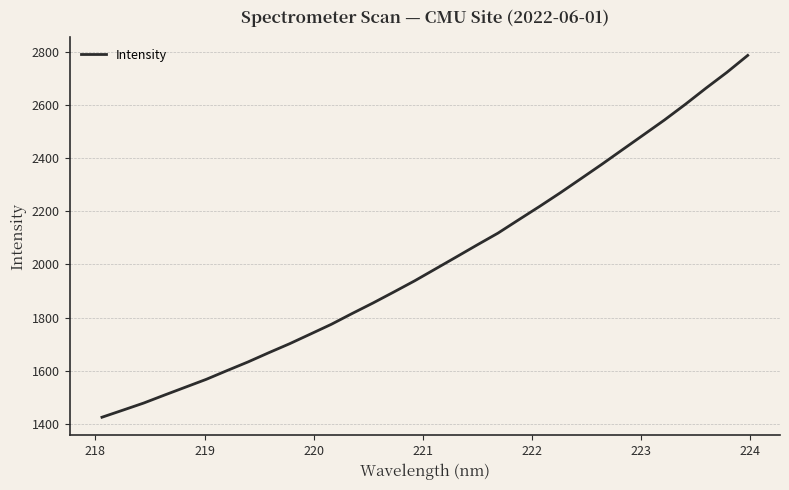

What is the maximum value shown in the chart?

2785.8